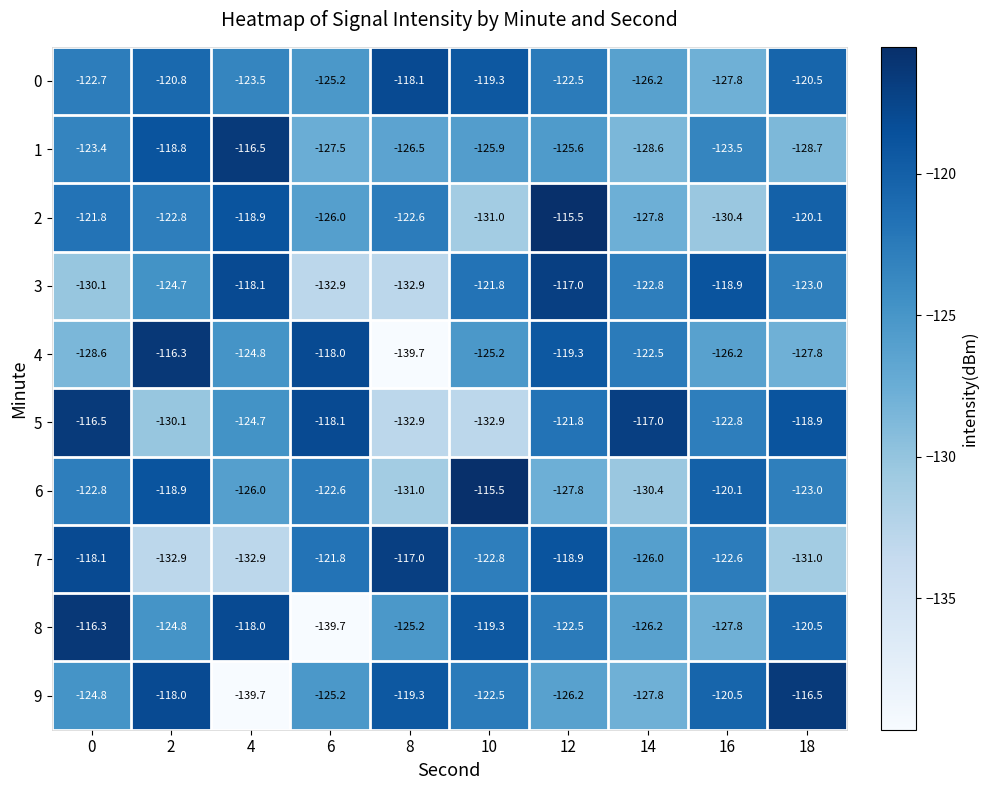

What is the total value across all series at 6?

-1257.0